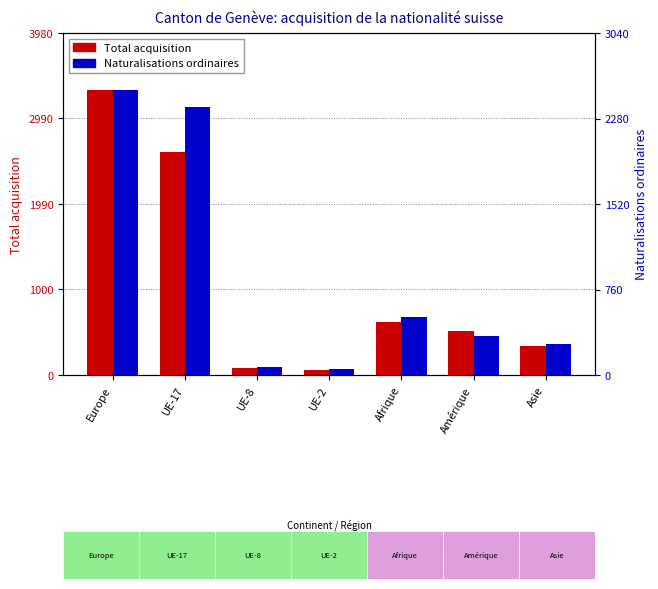

Which series has the largest total across all categories?

Total acquisition